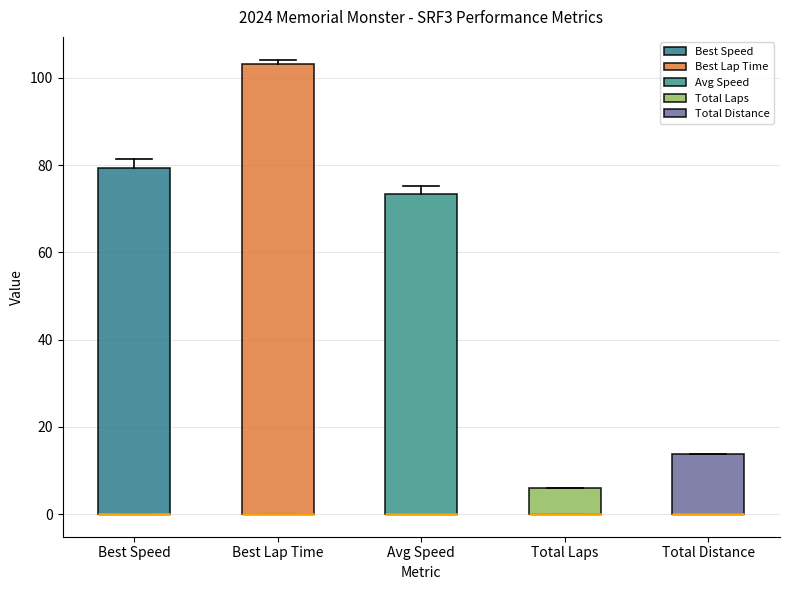

Reading left to right, read every box against the y-axis: the position of its median line, the range the box covers, and the ends of its whiskers. The values are not printed on the chart, so give them approximately, as read against the axis.

Best Speed: median 0 (drawn on the box's lower edge), box 0 to 80, whiskers 0 to 82
Best Lap Time: median 0 (drawn on the box's lower edge), box 0 to 104, whiskers 0 to 104 (just above the box's upper edge)
Avg Speed: median 0 (drawn on the box's lower edge), box 0 to 74, whiskers 0 to 76
Total Laps: median 0 (drawn on the box's lower edge), box 0 to 6, whiskers 0 to 6
Total Distance: median 0 (drawn on the box's lower edge), box 0 to 14, whiskers 0 to 14